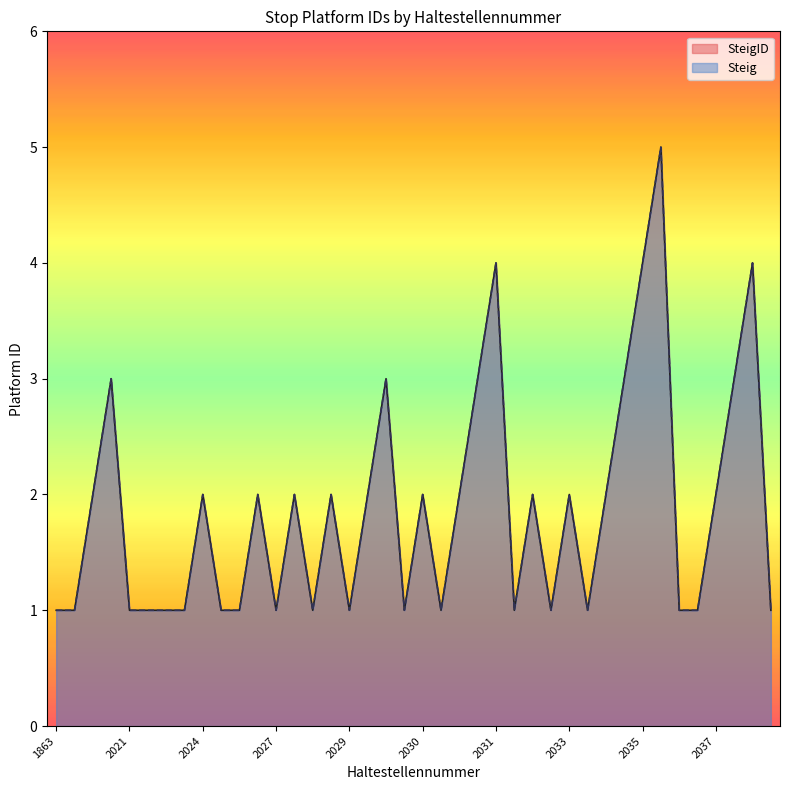

What is the total value across all series at 2023?

2